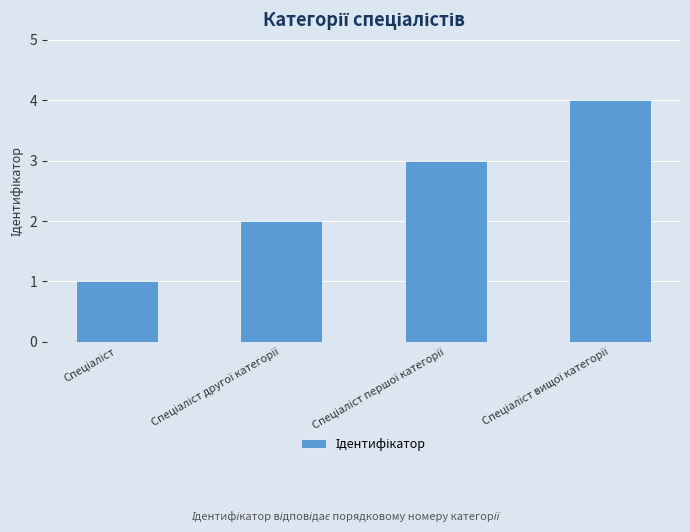

What is the maximum value shown in the chart?

4